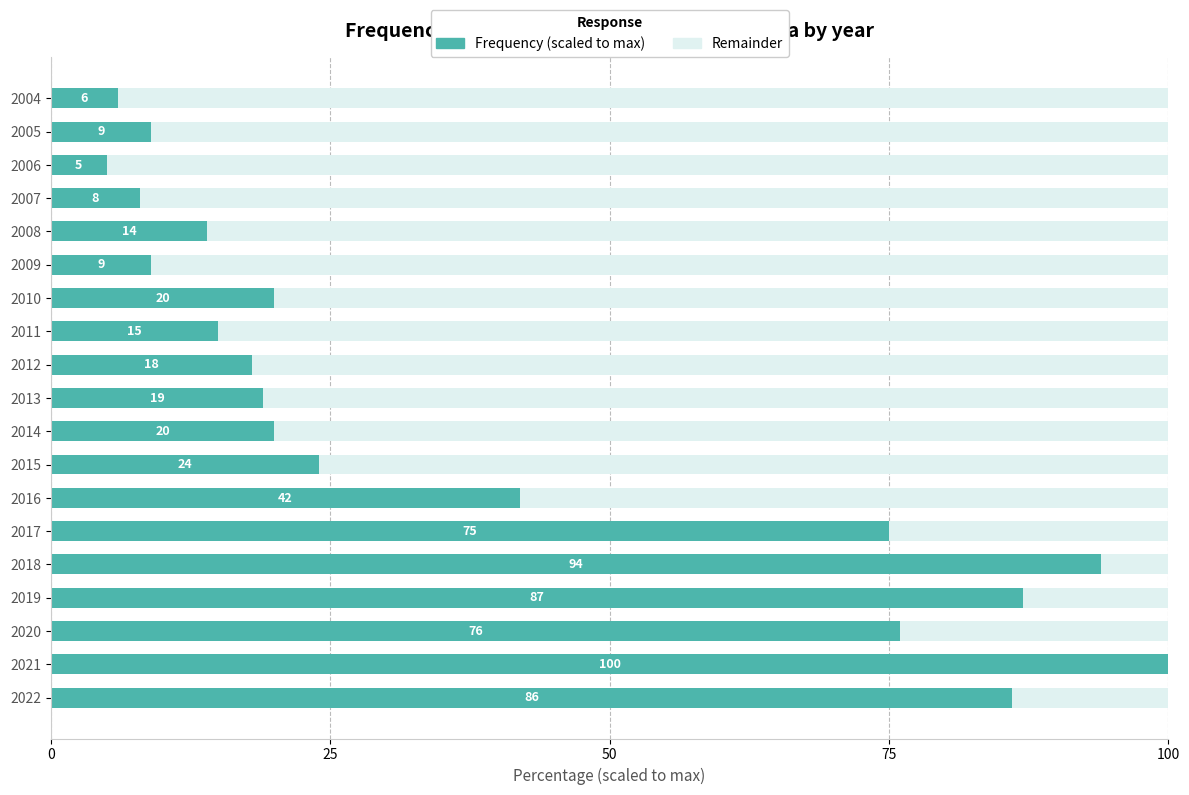

What is the total value across all series at 2021?

100.0